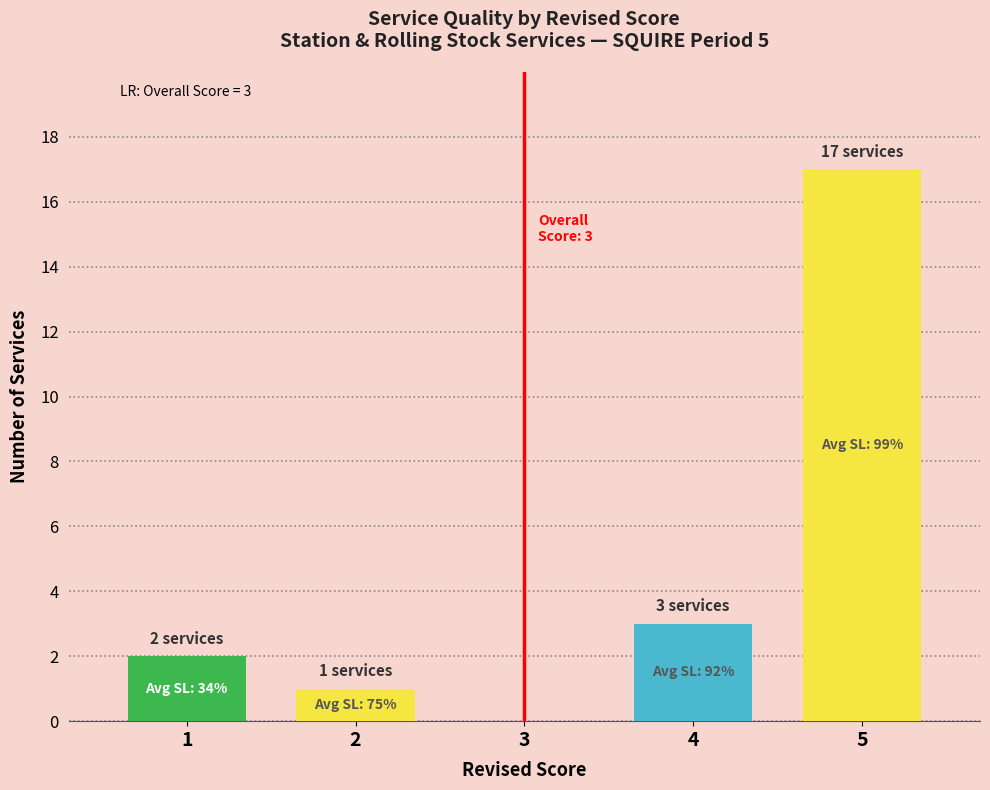

What is the maximum value shown in the chart?

17